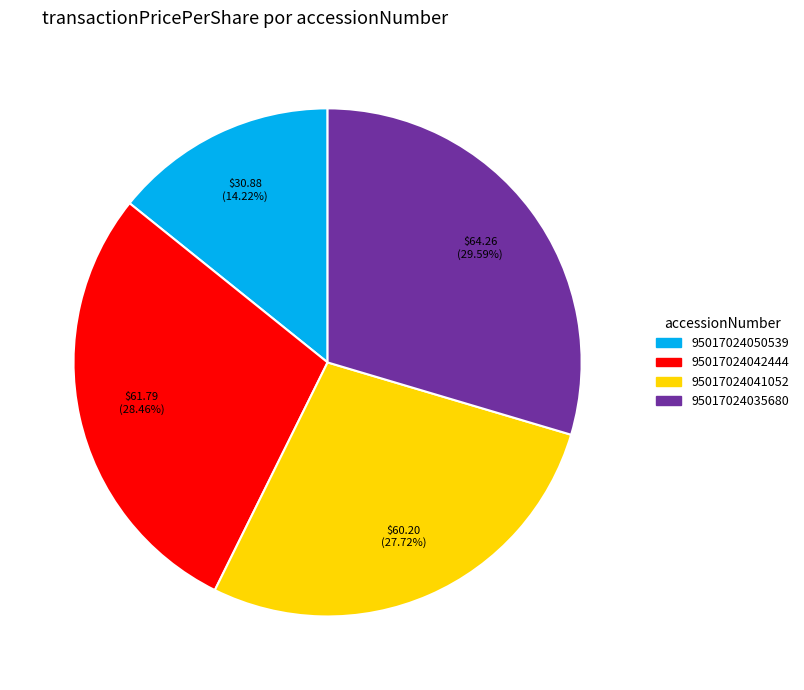

To the nearest percent, what portion does 95017024035680 represent?

30%